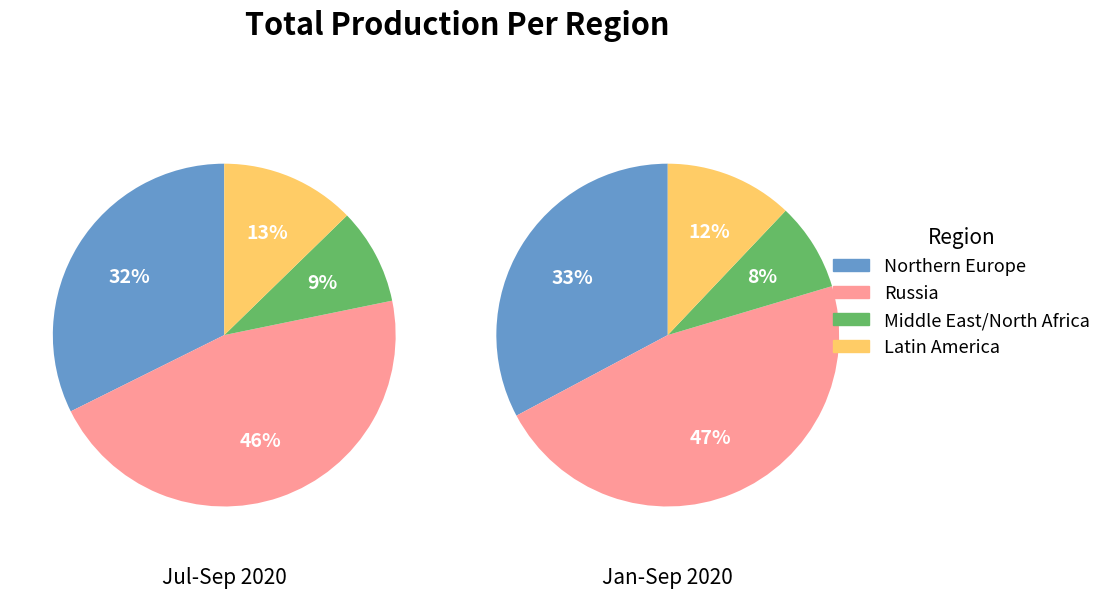

What percentage is the Northern Europe slice, to the nearest percent?

33%